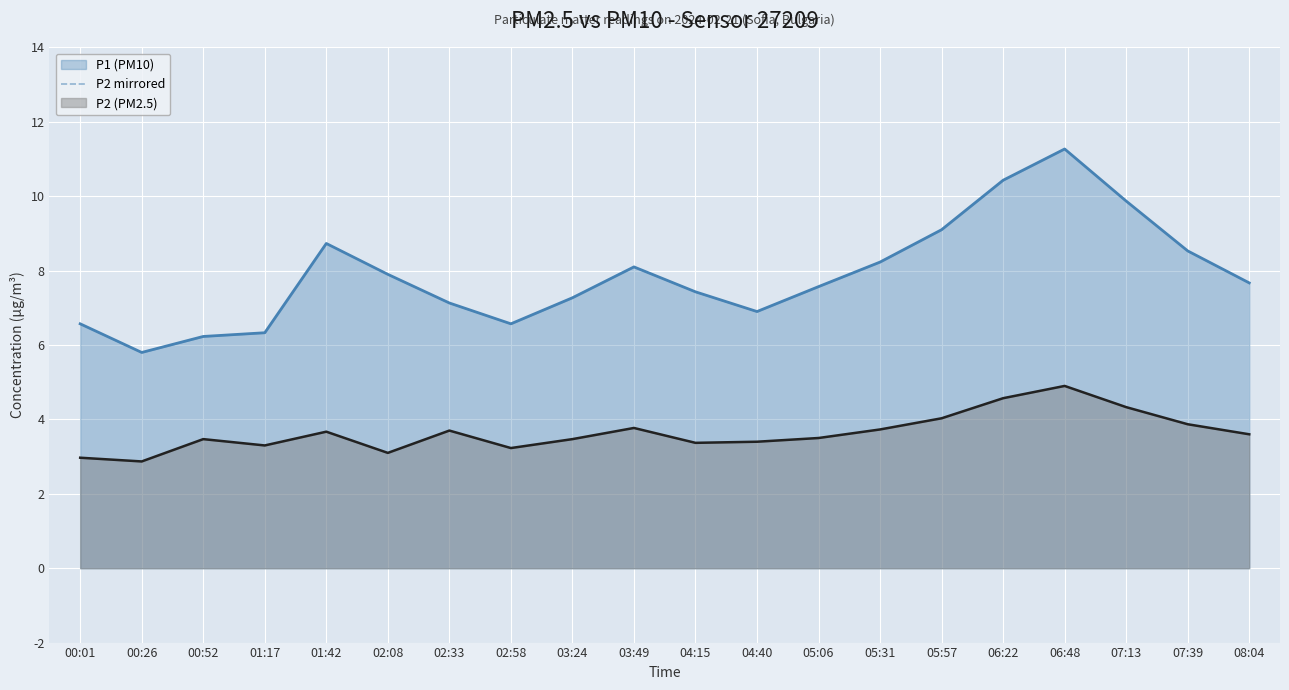

What is the sum of the P2 (mirrored) values at 01:17 and 08:04?

-6.9